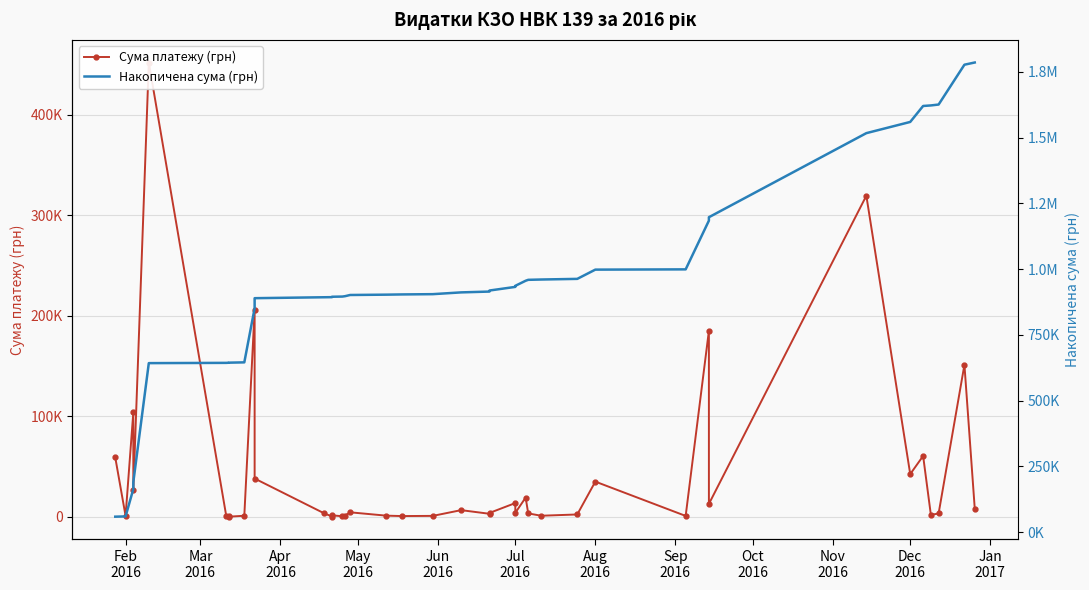

What is the minimum value for Накопичена сума (грн)?

59222.9